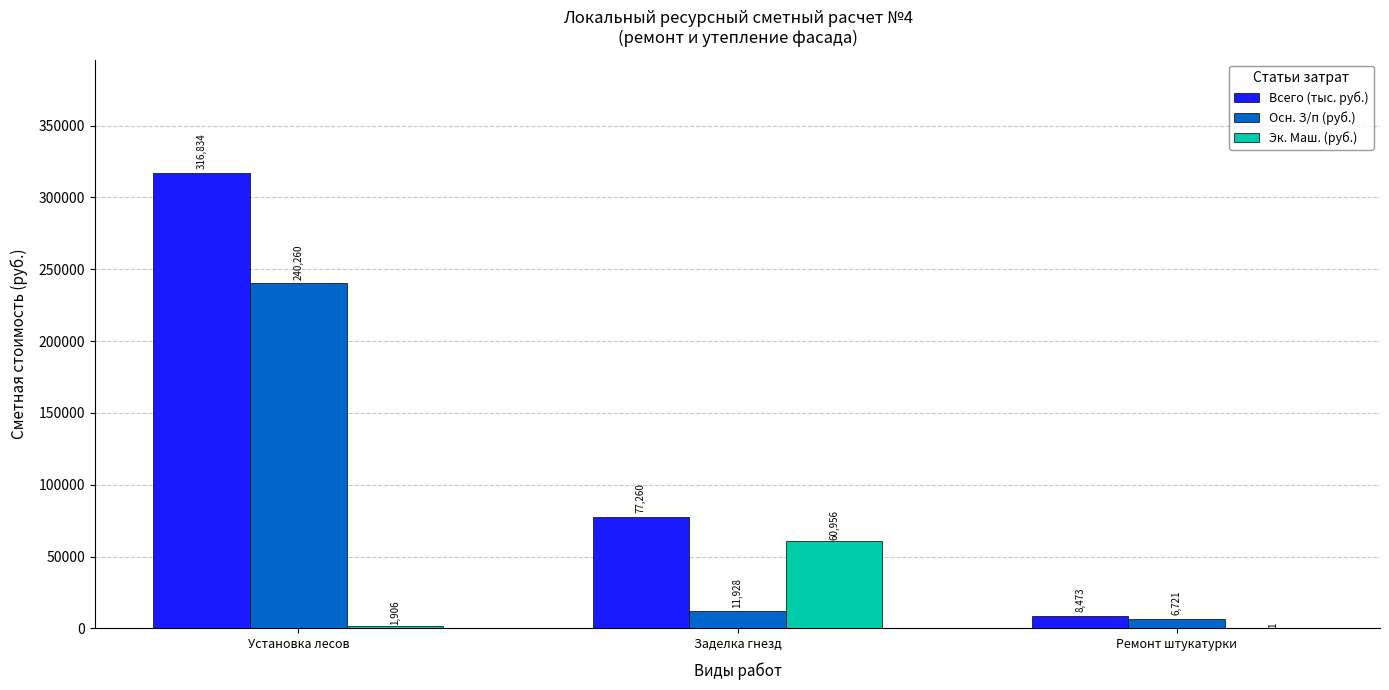

What is the approximate value of Всего (тыс. руб.) at Установка лесов?

316834